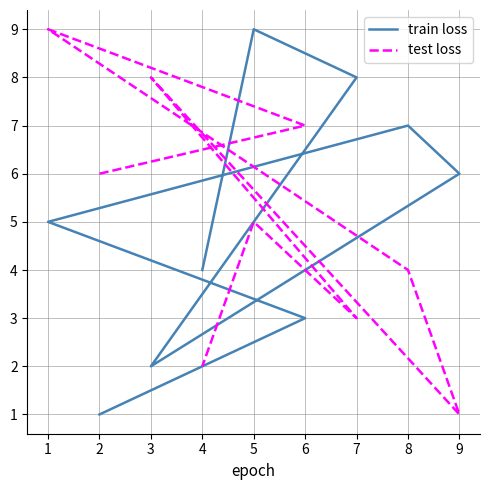

Which series has the largest range (max minus min)?

train loss